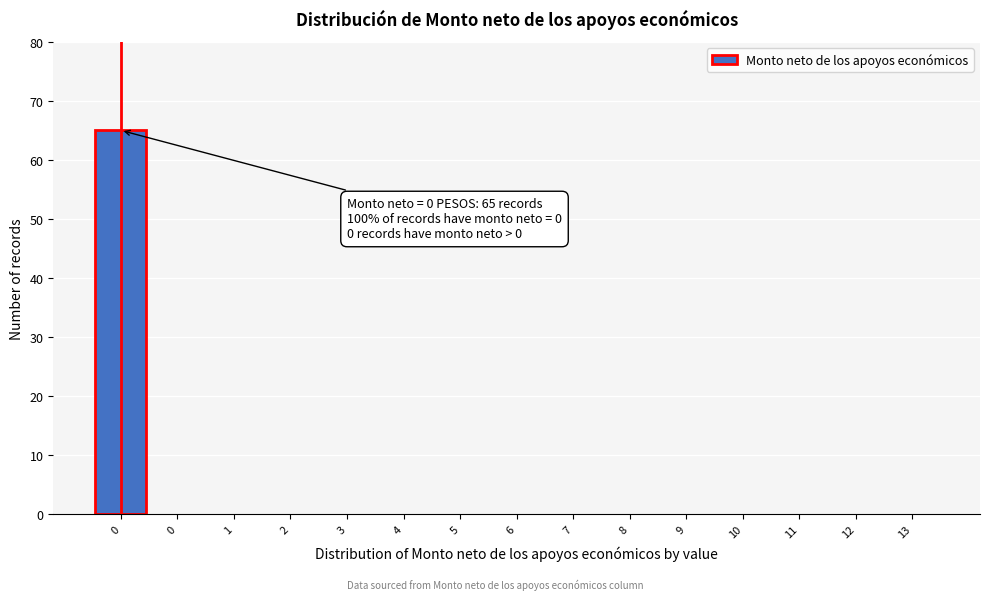

How many data points does each series have?

15